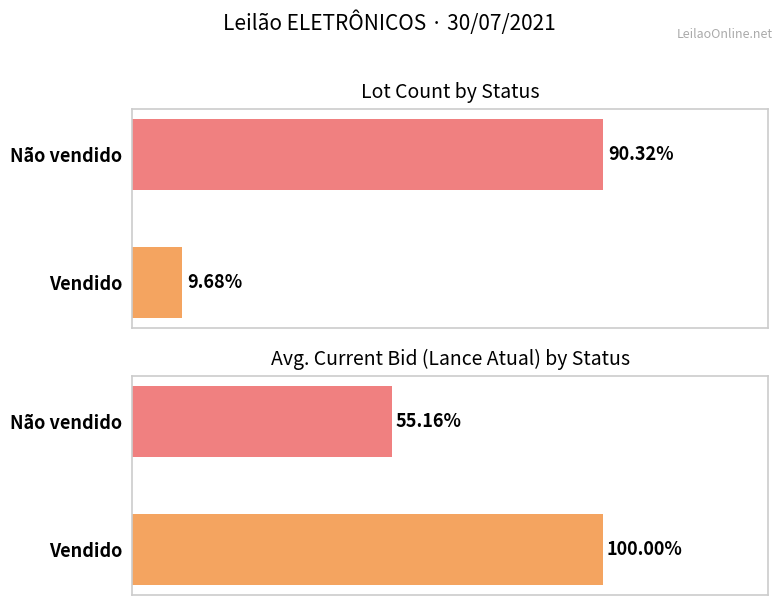

Does the chart contain any negative values?

No